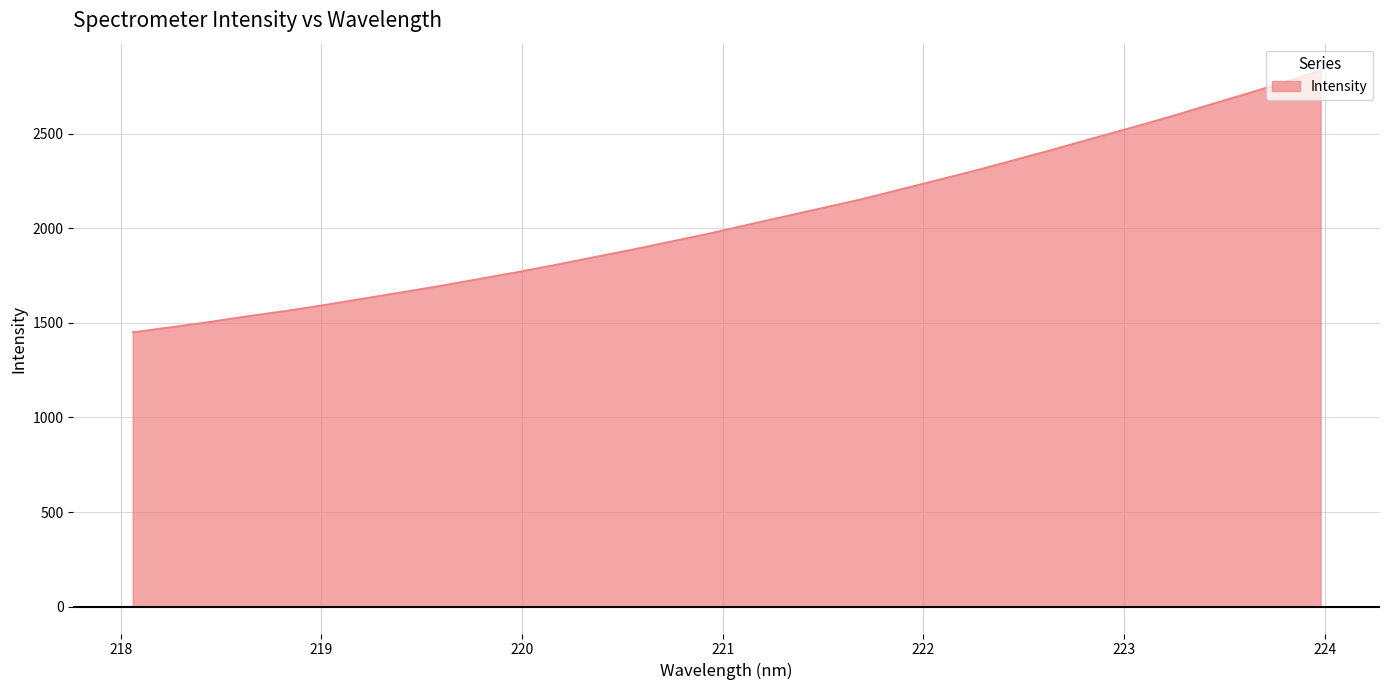

What is the difference between the maximum and minimum values?

1383.1